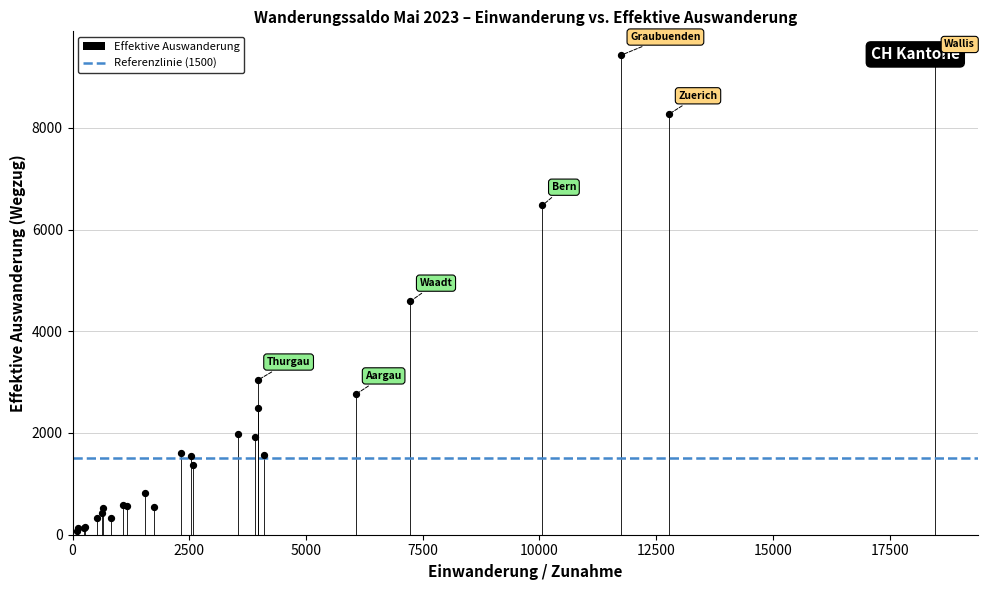

What Y value in the scatter plot is closest to 4744?

4587